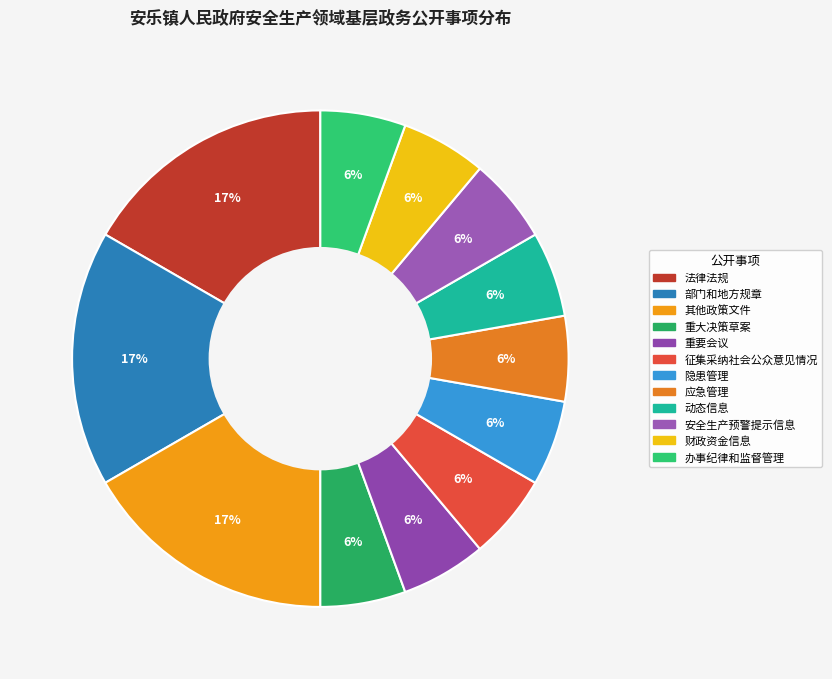

Count the number of slices in the pie.

12